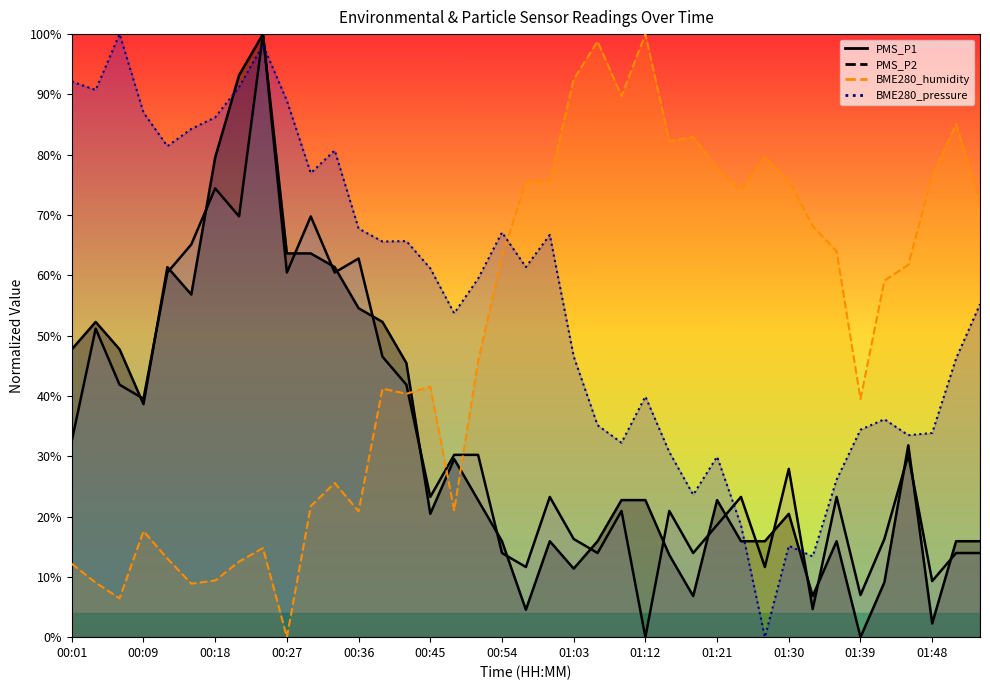

Which label corresponds to the smallest value in the chart?

01:27